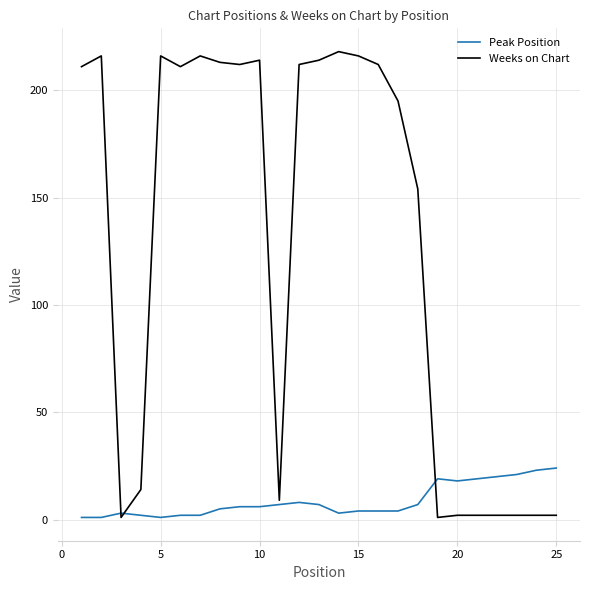

Rank the series by their maximum value, from lowest to highest.

Peak Position, Weeks on Chart